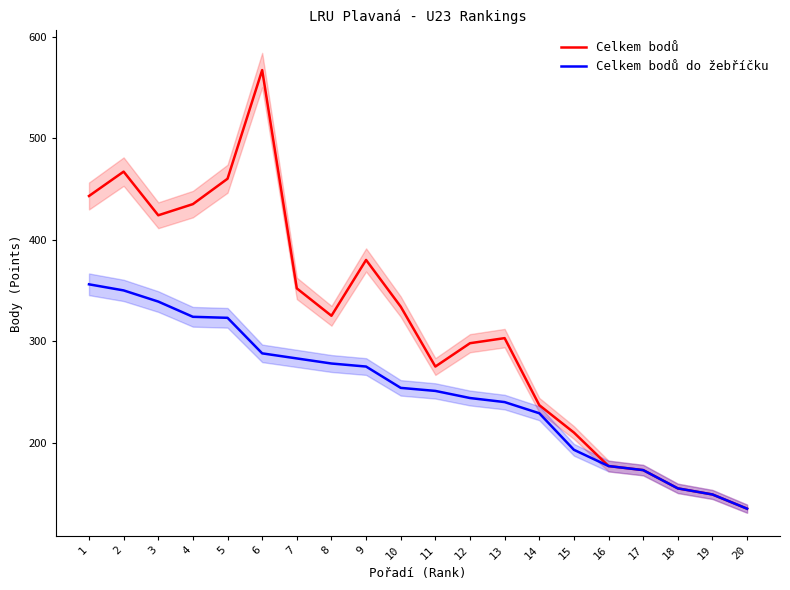

What is the difference between the second highest and minimum values in the Celkem bodů series?

332